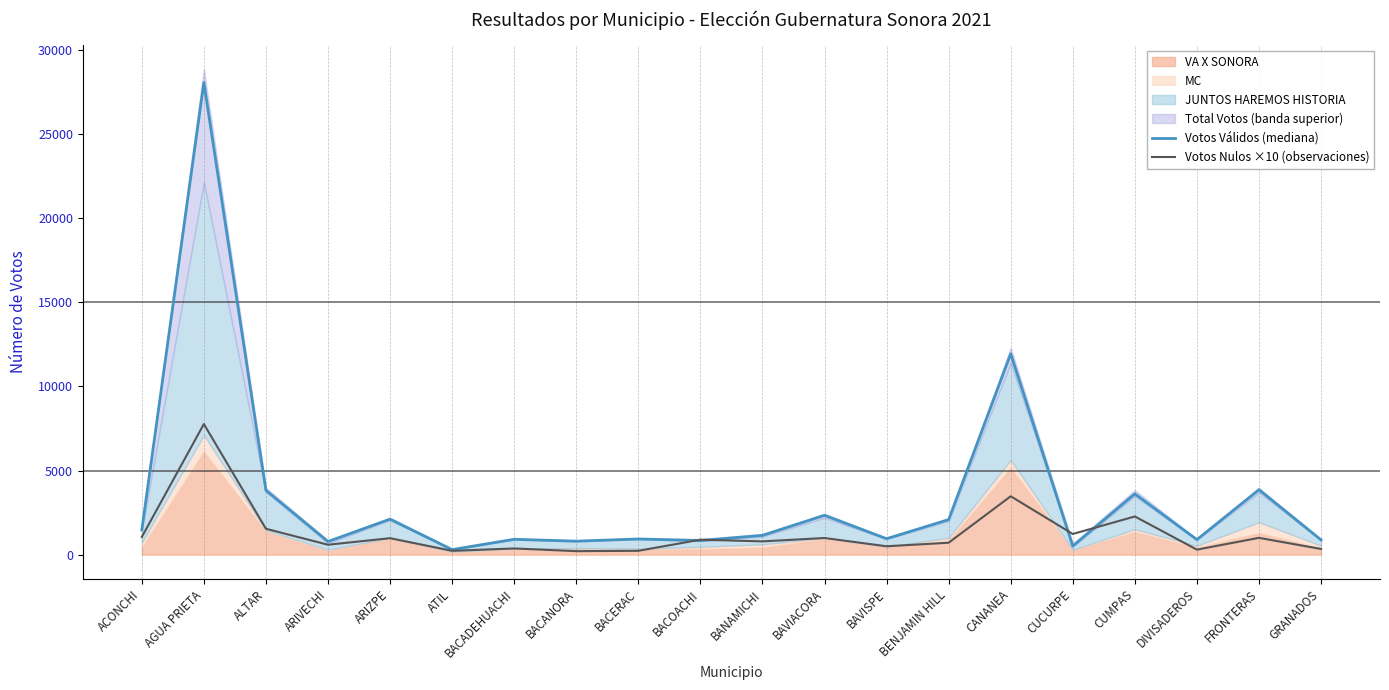

Reading left to right, transcribe all the data shown in this chart.

Votos Válidos (mediana): 1468	28043	3823	783	2108	302	914	803	933	839	1147	2337	949	2083	11932	513	3612	895	3860	877
Votos Nulos ×10 (observaciones): 1050	7760	1540	590	980	230	370	210	230	890	790	990	500	710	3470	1230	2270	300	1000	340